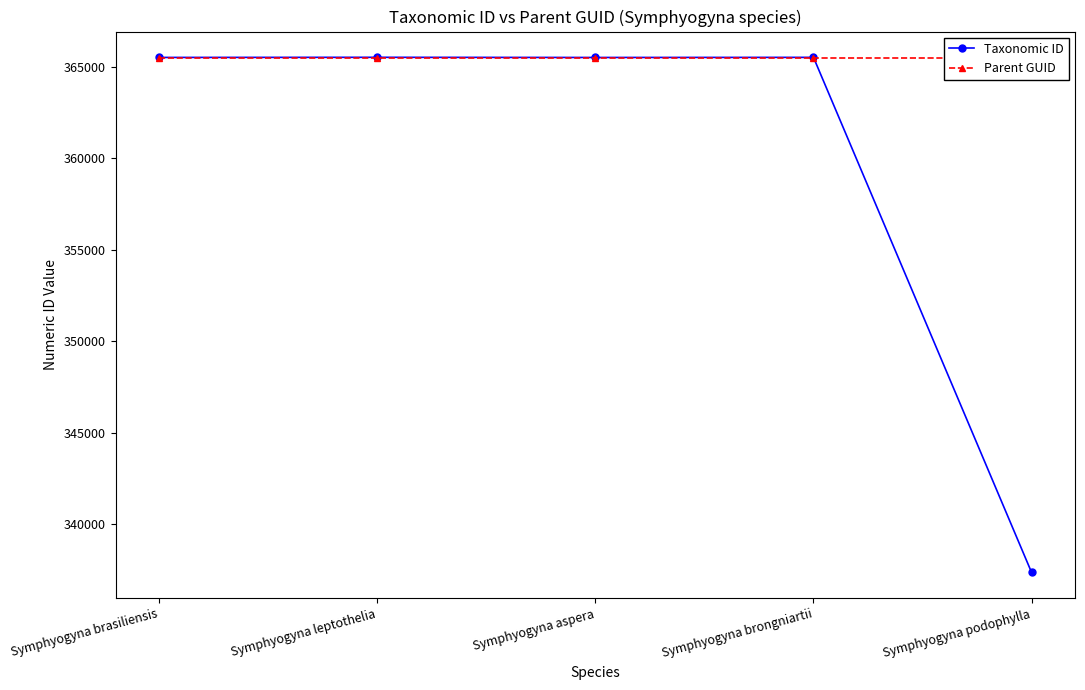

Which series has the largest total across all categories?

Parent GUID